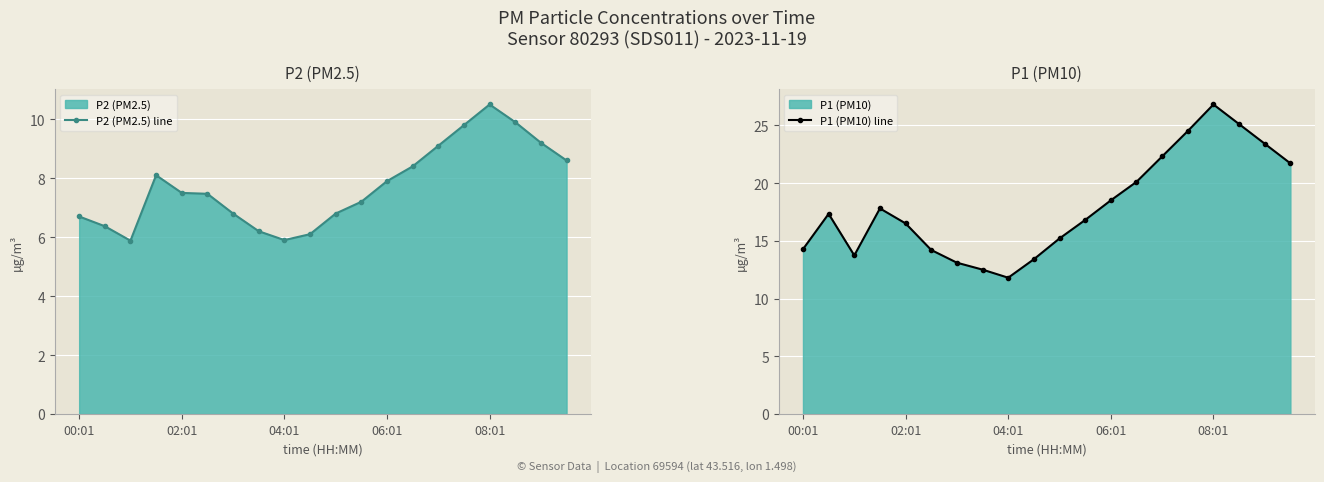

Reading left to right, list all the values displayed in this chart.

P2 (PM2.5) line: 6.7	6.4	5.9	8.1	7.5	7.5	6.8	6.2	5.9	6.1	6.8	7.2	7.9	8.4	9.1	9.8	10.5	9.9	9.2	8.6
P1 (PM10) line: 14.3	17.3	13.7	17.8	16.5	14.2	13.1	12.5	11.8	13.4	15.2	16.8	18.5	20.1	22.3	24.5	26.8	25.1	23.4	21.7